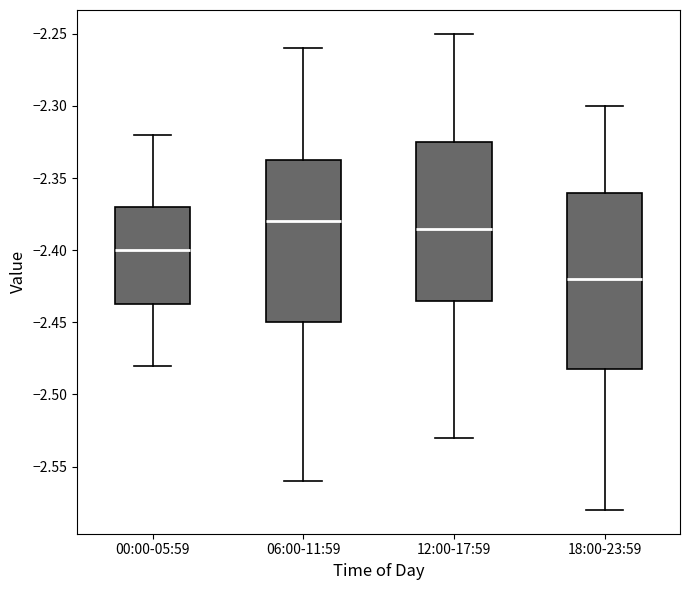

Where is the lower edge of the box for 06:00-11:59 on the y-axis? The values are not printed on the chart, so give them approximately, as read against the axis.

-2.450